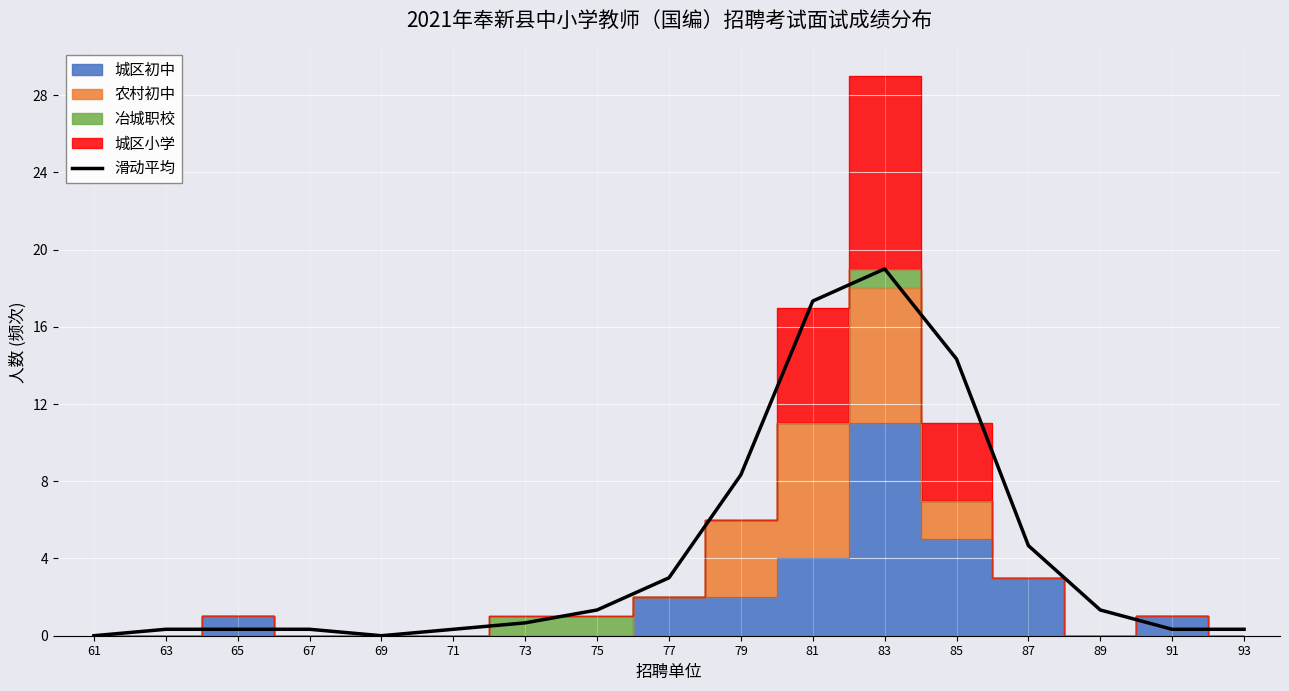

Is it true that 滑动平均 equals 2.3 at 87?

False